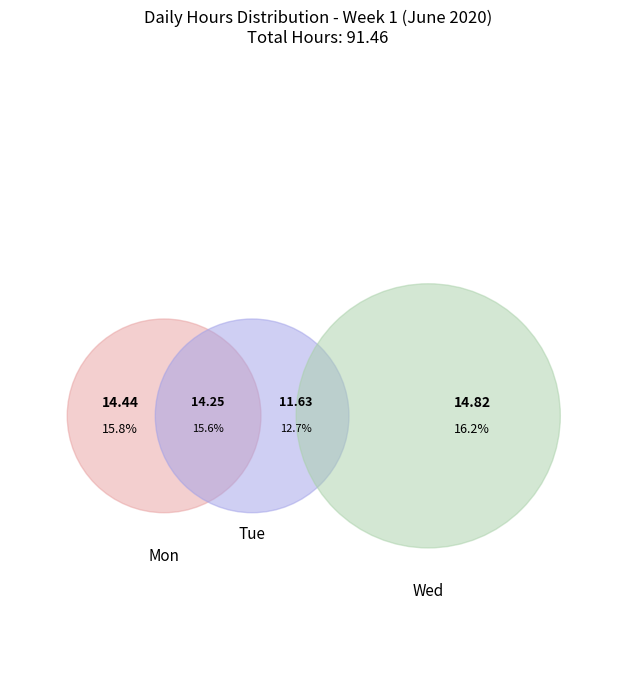

Does Tue represent more than half of the total?

No